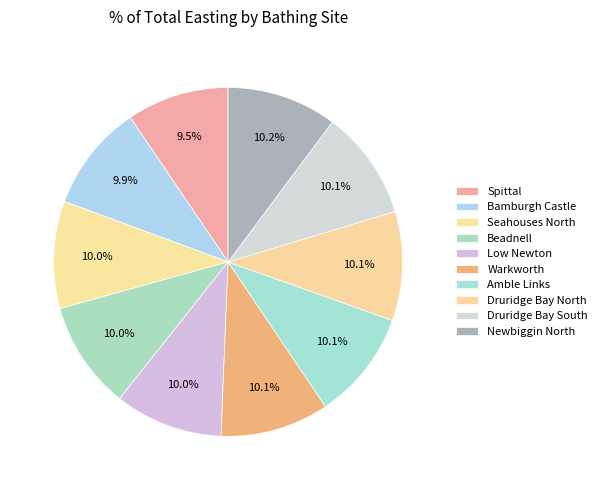

Does Newbiggin North account for over 50% of the chart?

No